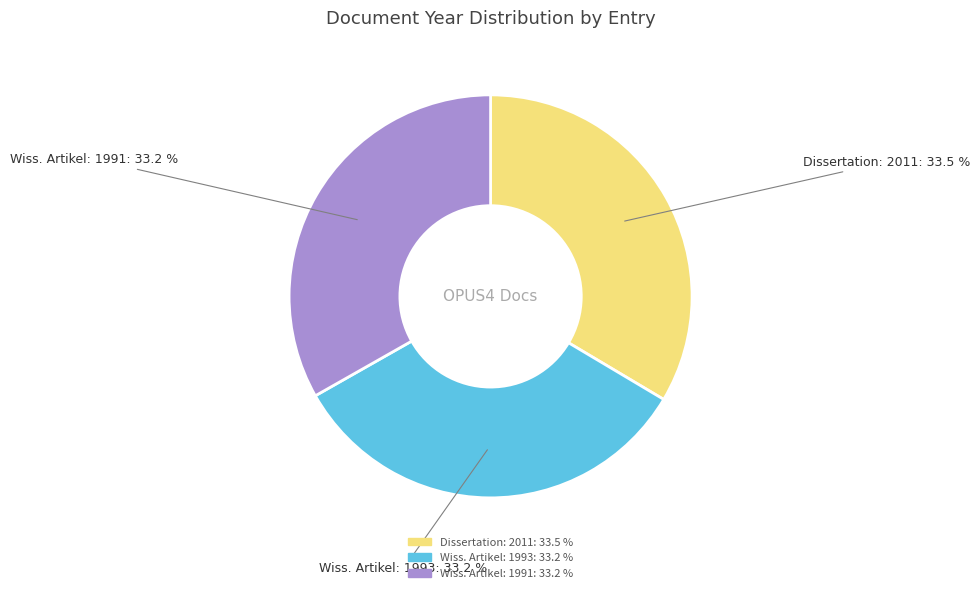

Is there any slice that represents more than half of the pie?

No